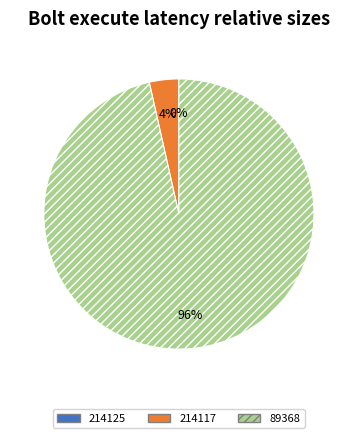

What is the total percentage of 214125 and 89368?

96.5%